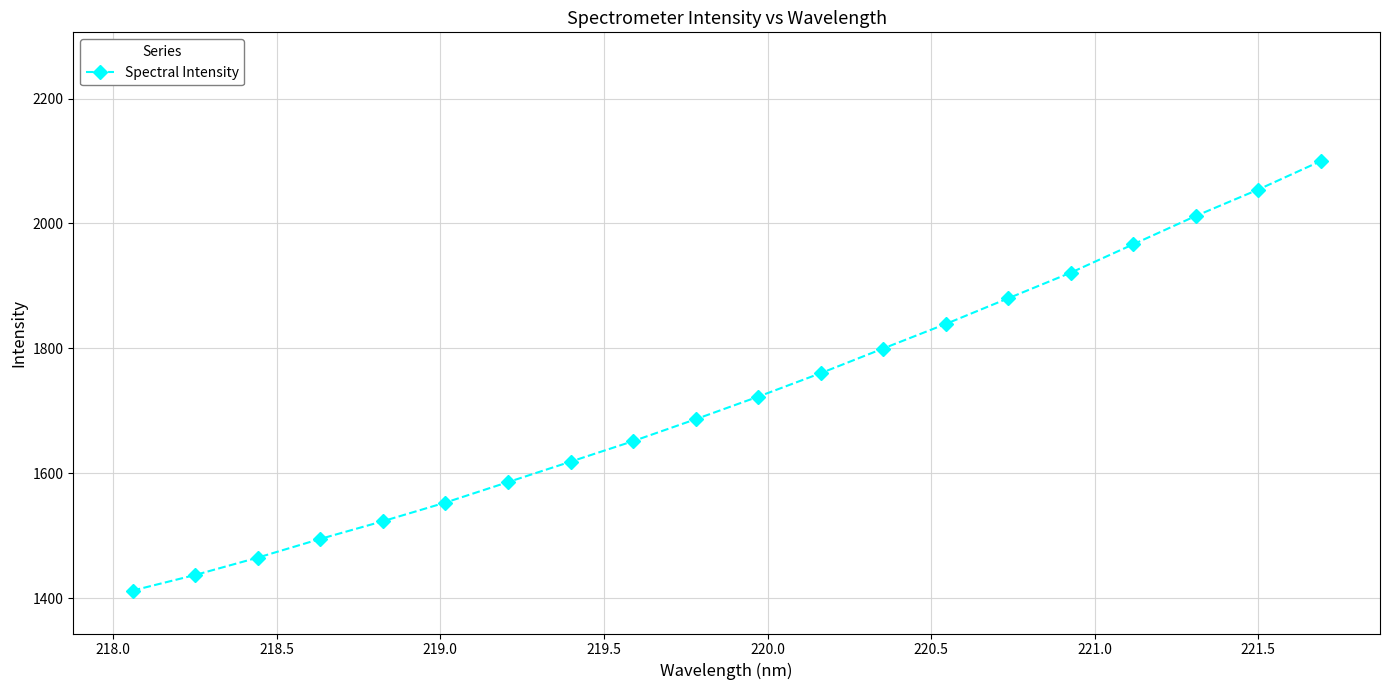

True or false: there are more than 2 points higher than both neighbors.

False